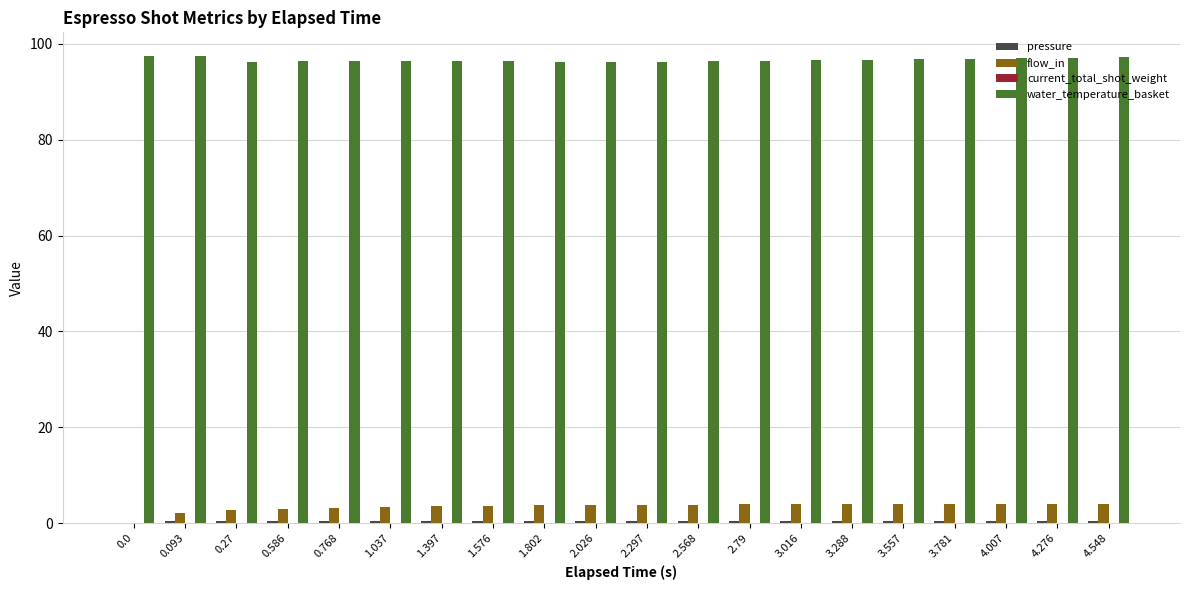

What is the sum of all flow_in values?

68.5